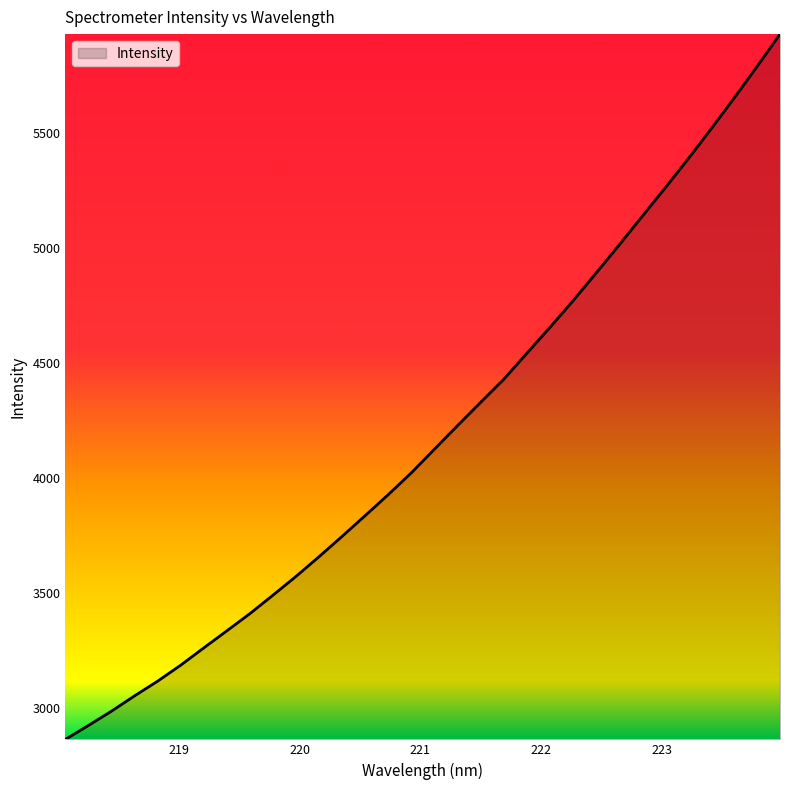

Does the chart have visible grid lines?

No